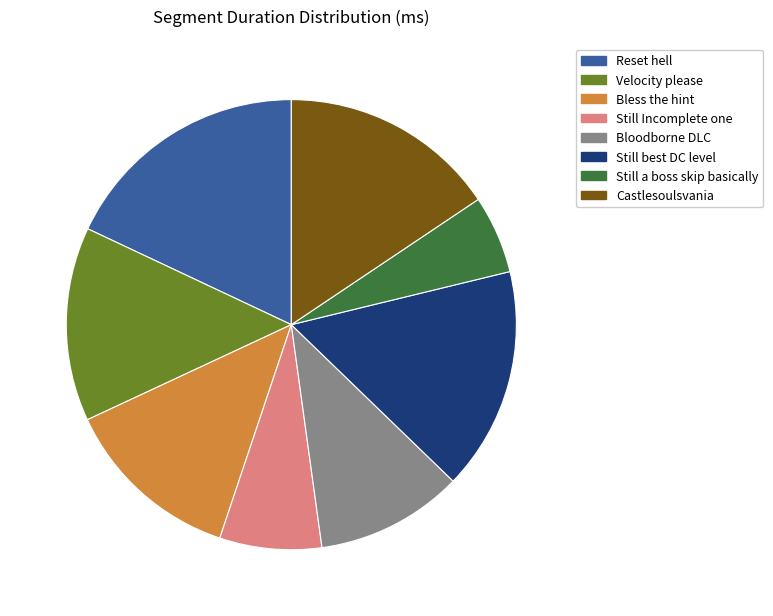

Does Castlesoulsvania account for over 50% of the chart?

No